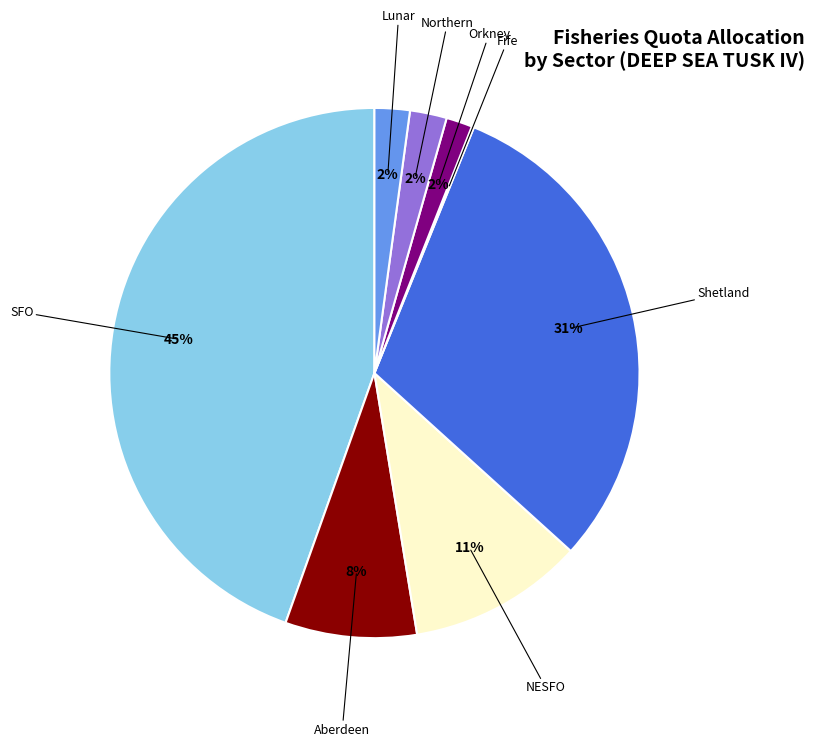

Is there a majority slice in this chart?

No